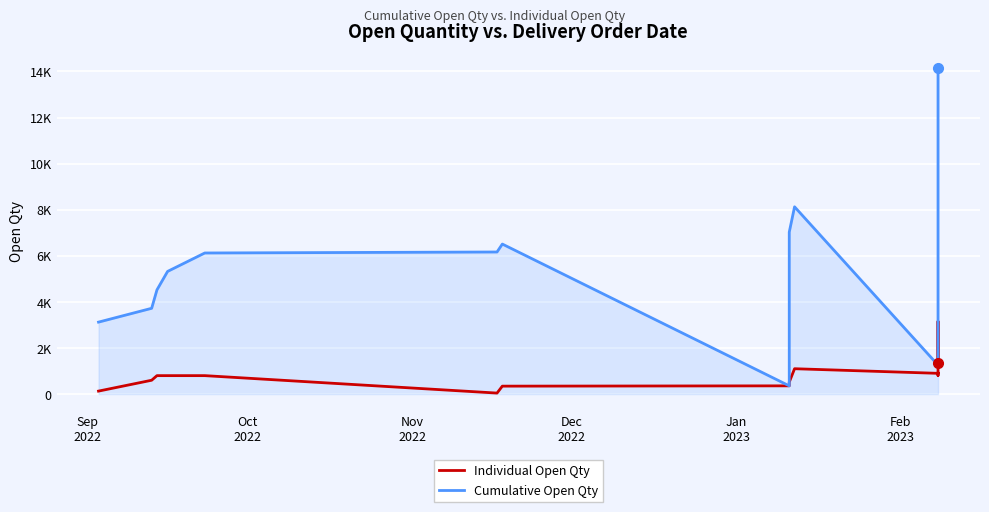

In Cumulative Open Qty, how many points are lower than both neighbors (excluding endpoints)?

2